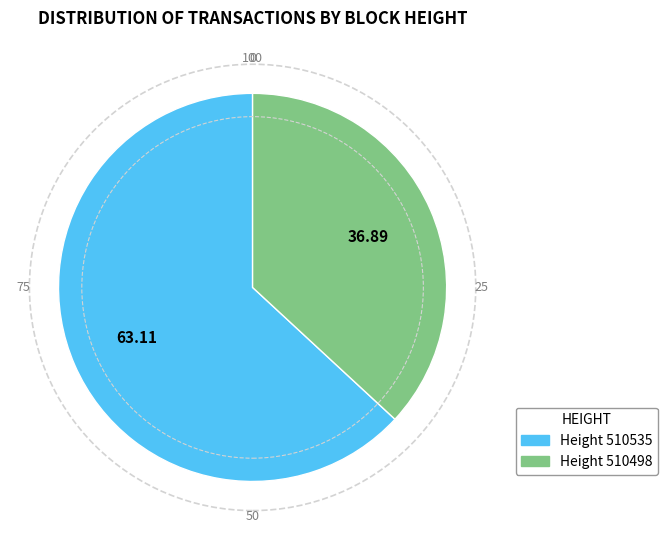

Is there a majority slice in this chart?

Yes